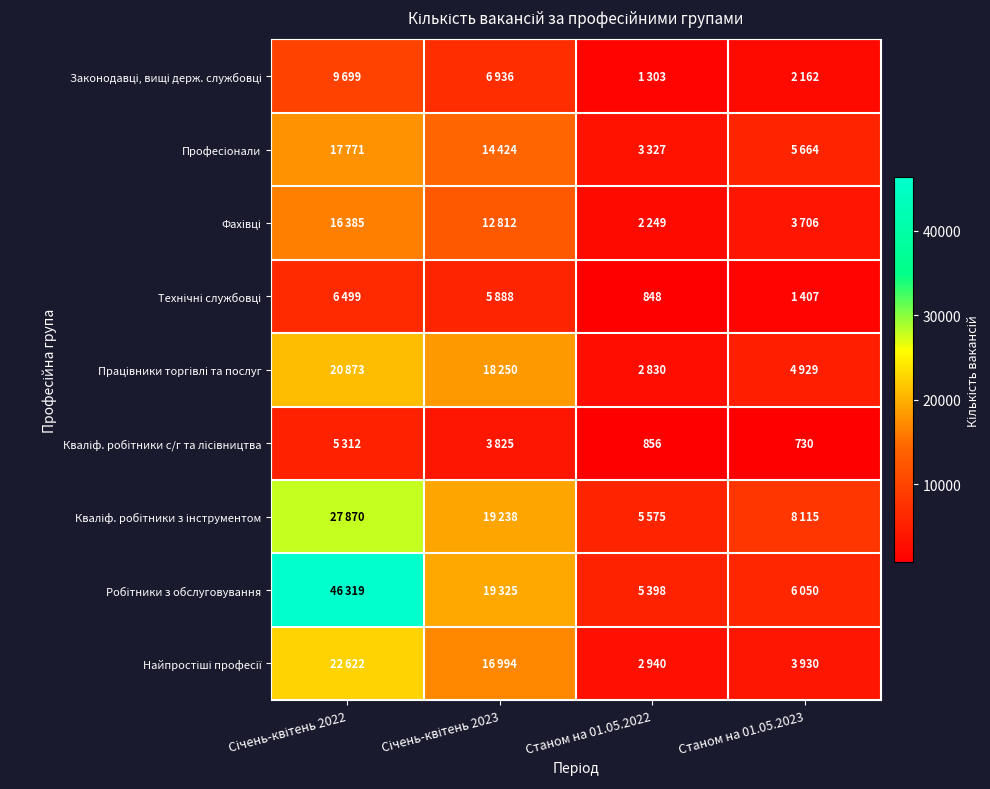

Which category has the highest value in the Кваліф. робітники з інструментом series?

Січень-квітень 2022